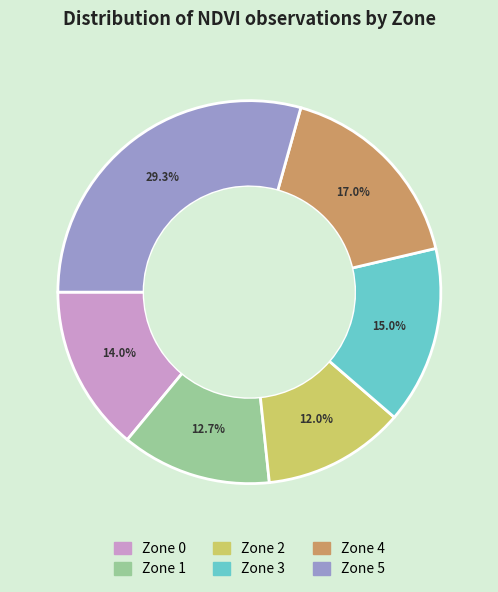

How many slices are in this pie chart?

6